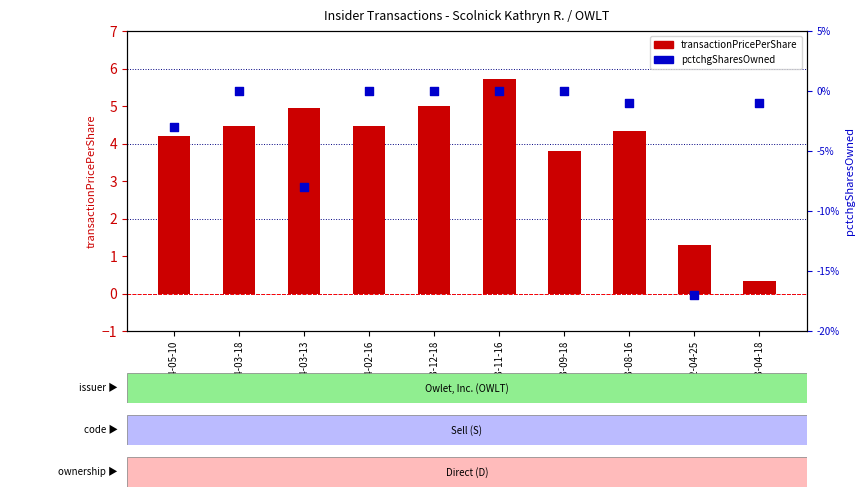

What is the total value across all series at 2023-04-18?

-0.7